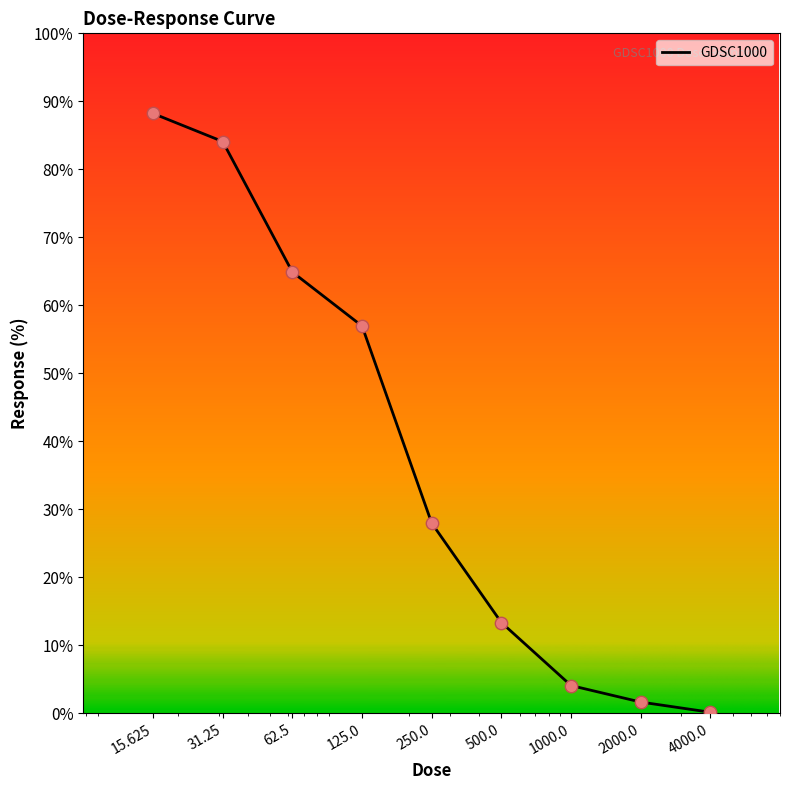

What is the greatest value displayed?

88.2